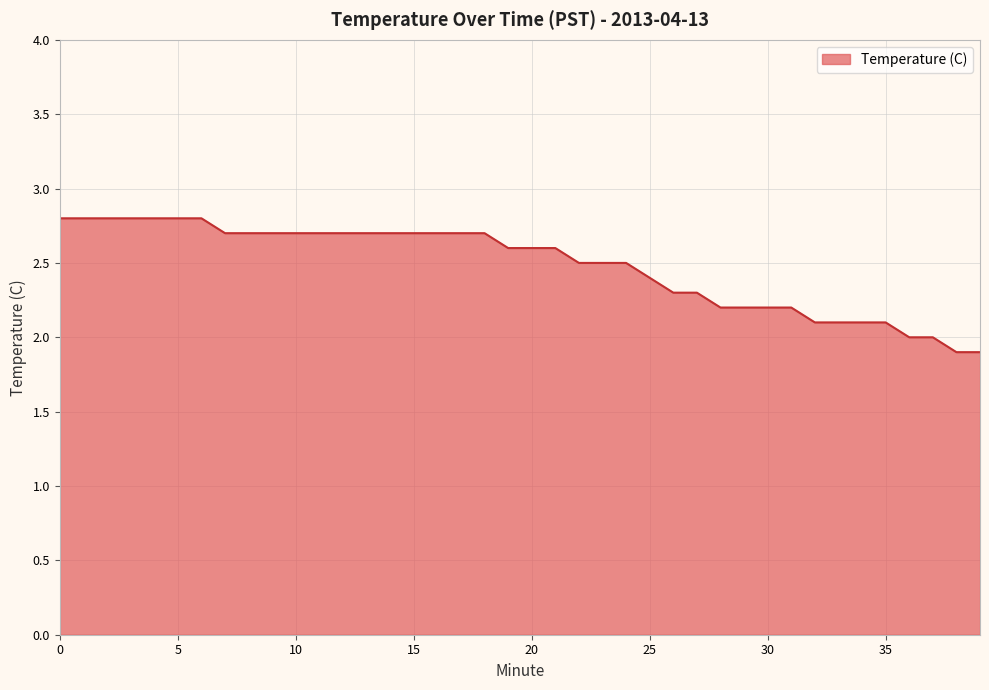

What is the difference between the maximum and minimum values?

0.9